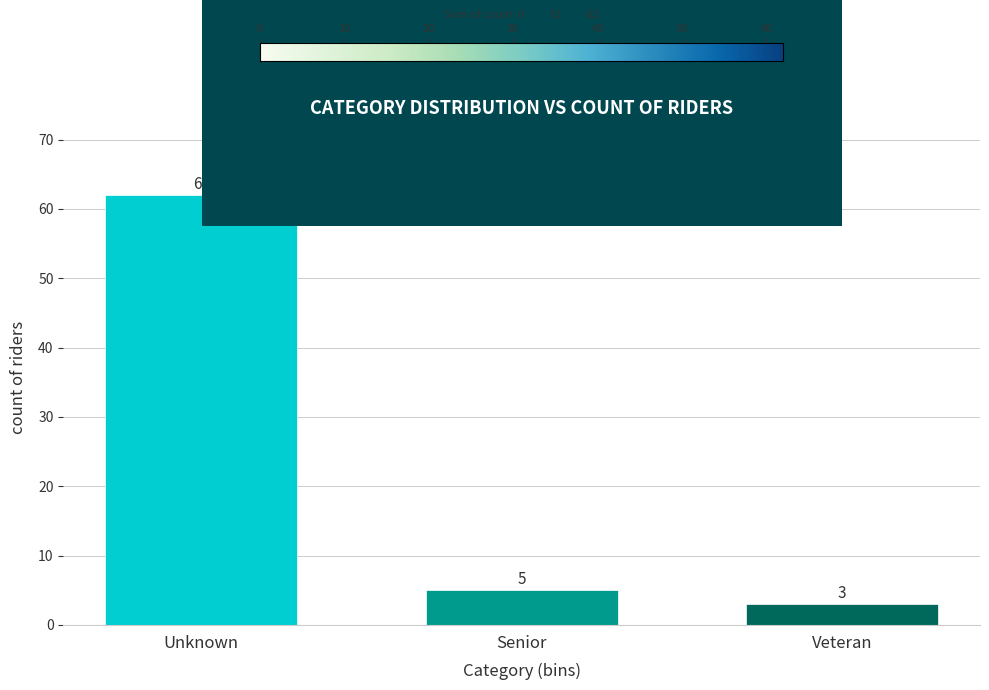

Reading right to left, extract all data points from this chart.

Veteran=3	Senior=5	Unknown=62